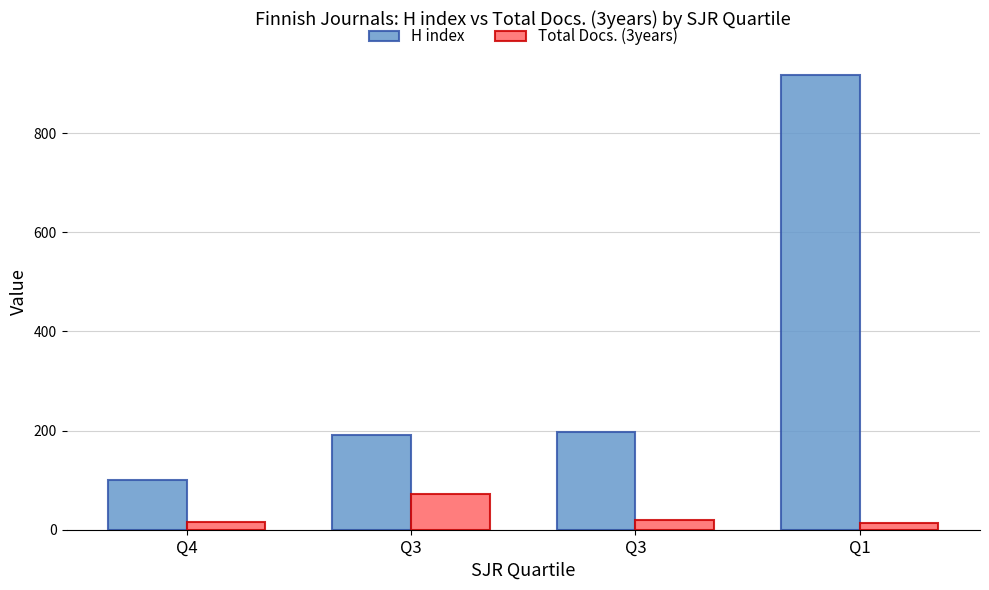

Reading left to right, list all the values displayed in this chart.

H index: 101	192	198	917
Total Docs. (3years): 15	72	19	14